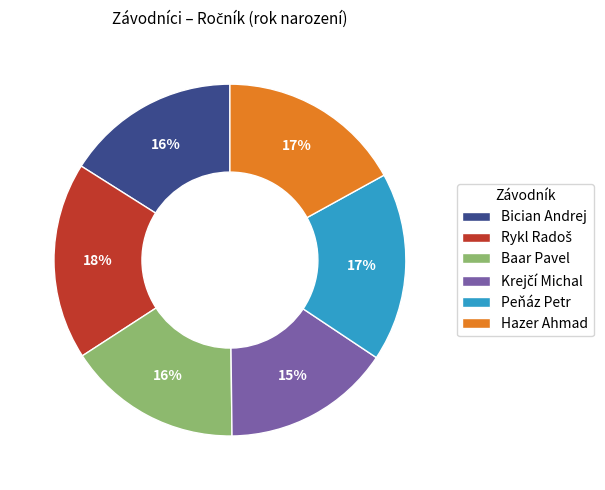

Between Peňáz Petr and Bician Andrej, which is larger?

Peňáz Petr